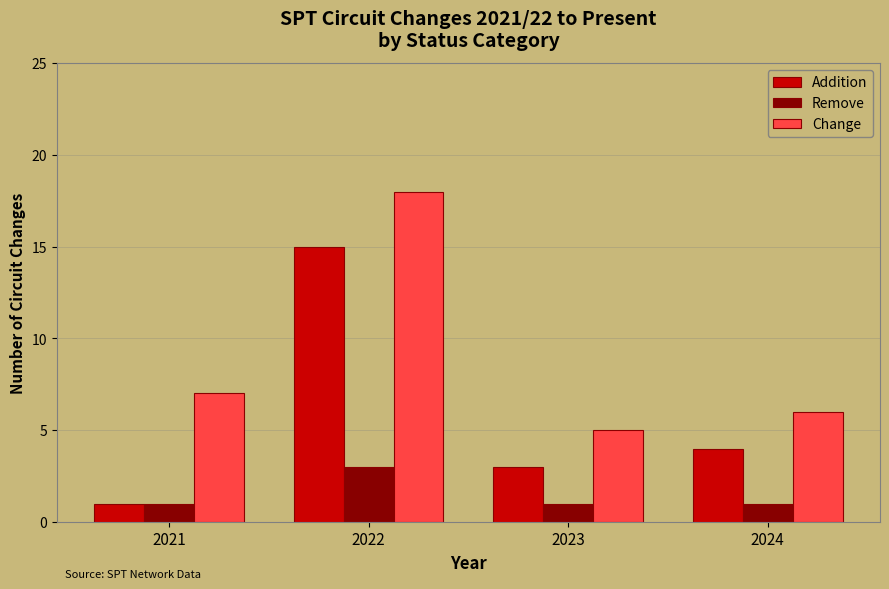

Which category has the highest value in the Addition series?

2022